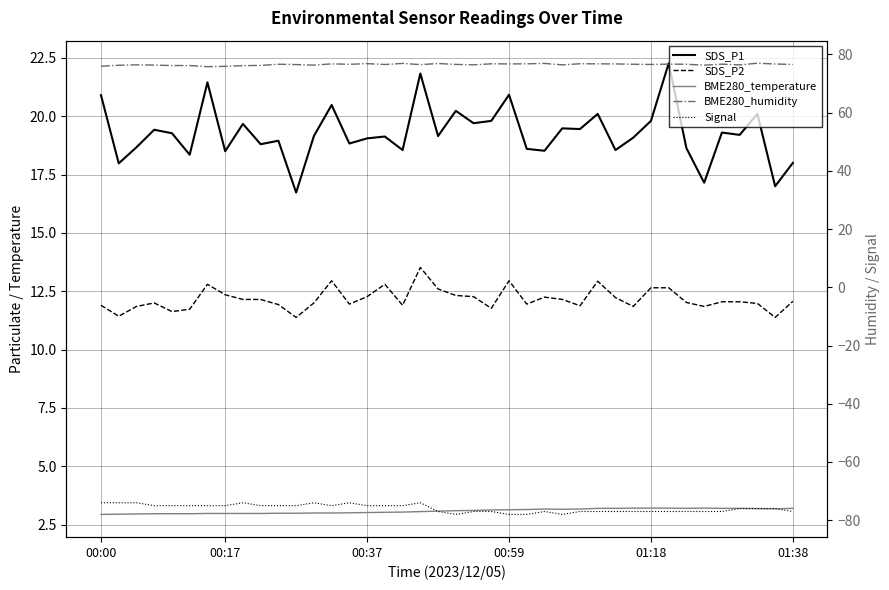

Between 00:37 and 01:38, which series saw the biggest shift?

Signal